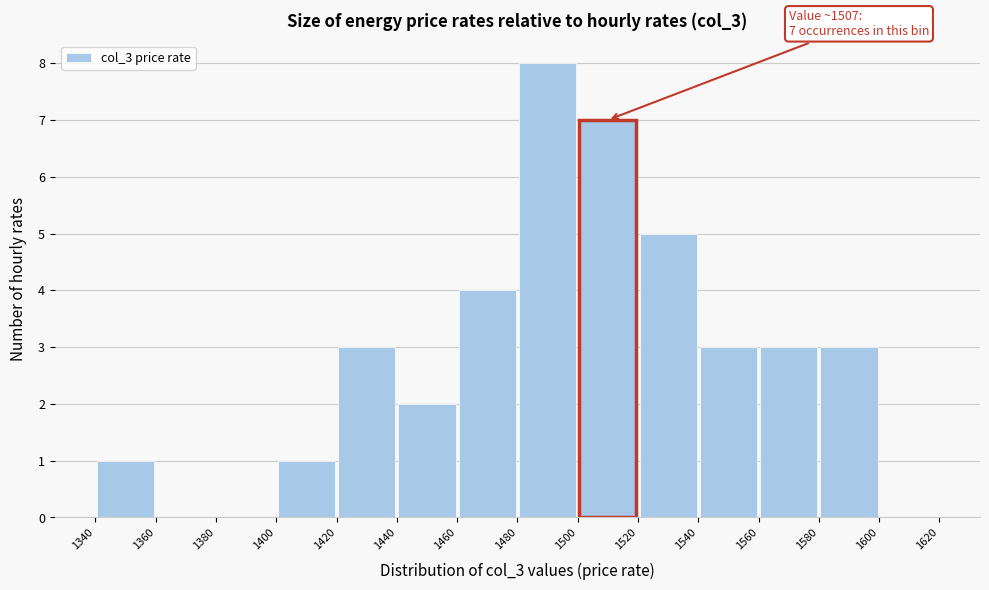

Which range on the x-axis has the tallest bar?

1480 to 1500